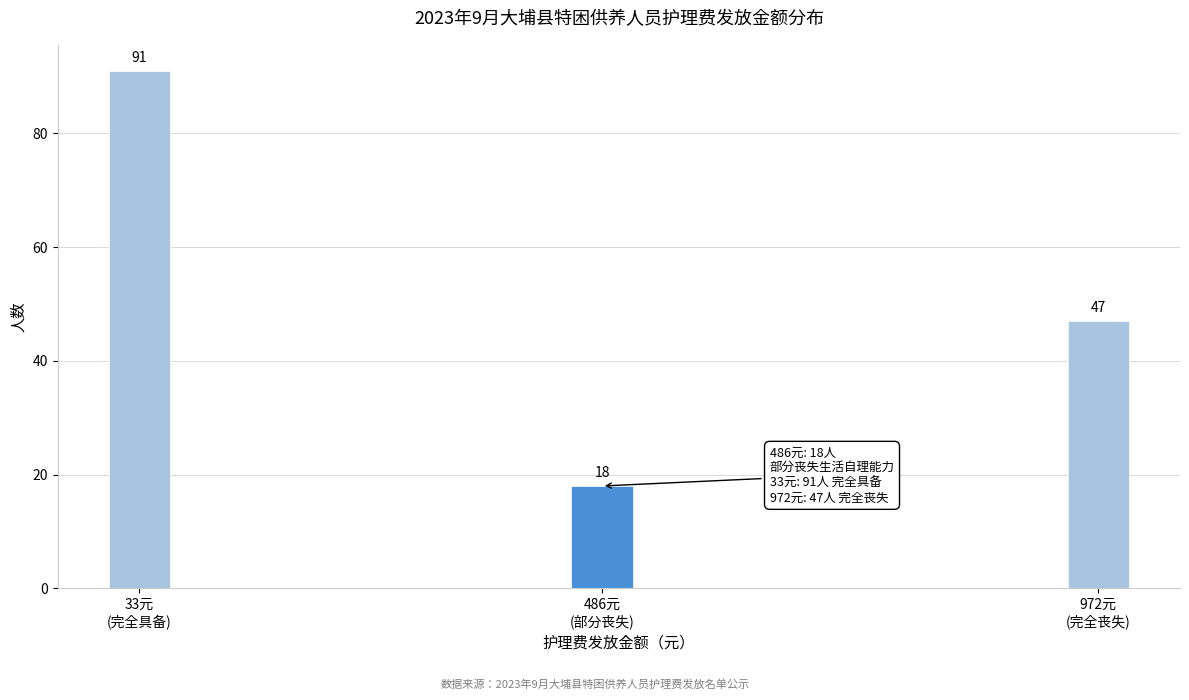

Reading left to right, what are all the values shown in this chart?

91	18	47